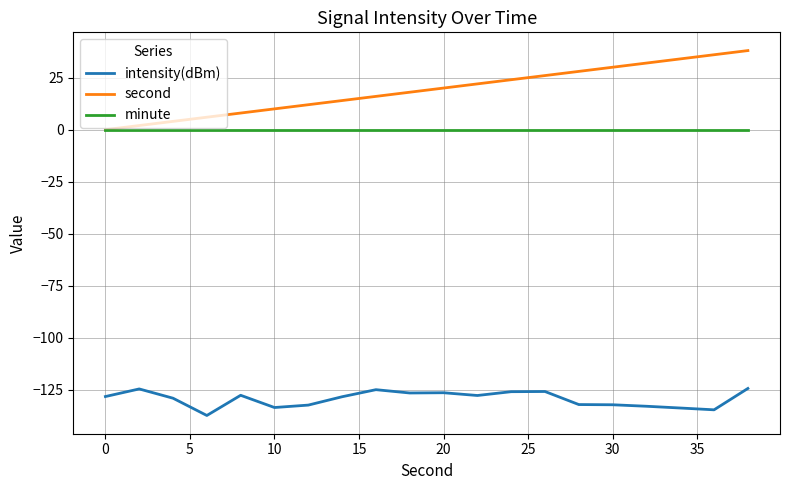

Rank the series by their maximum value, from lowest to highest.

intensity(dBm), minute, second